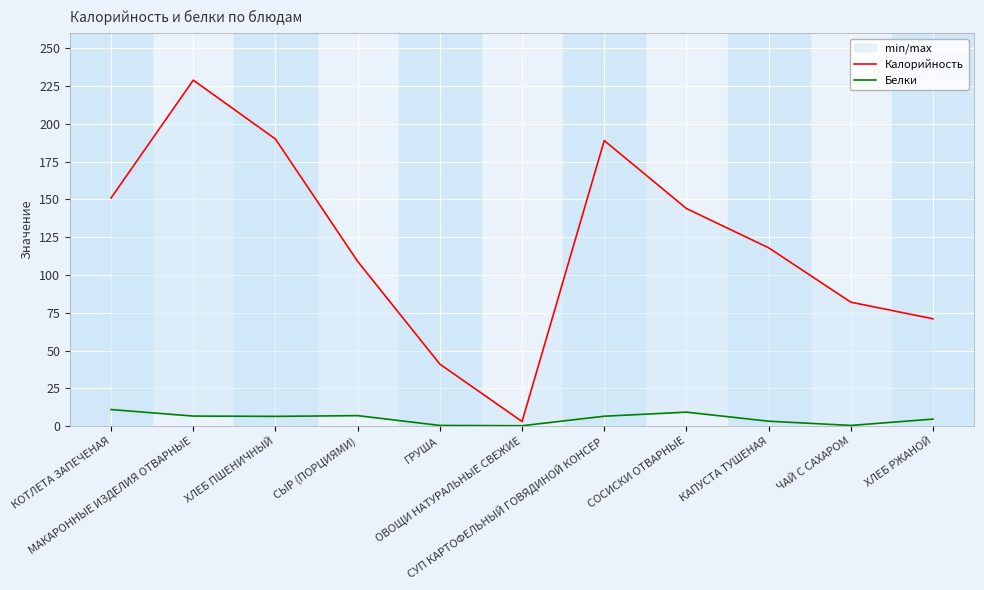

How many data points in Белки are above 6?

6